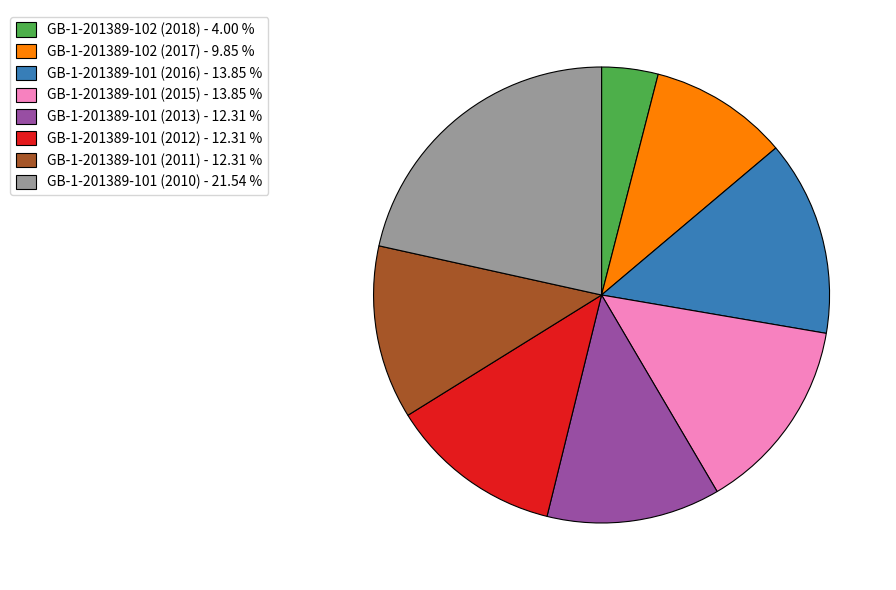

Is there a majority slice in this chart?

No